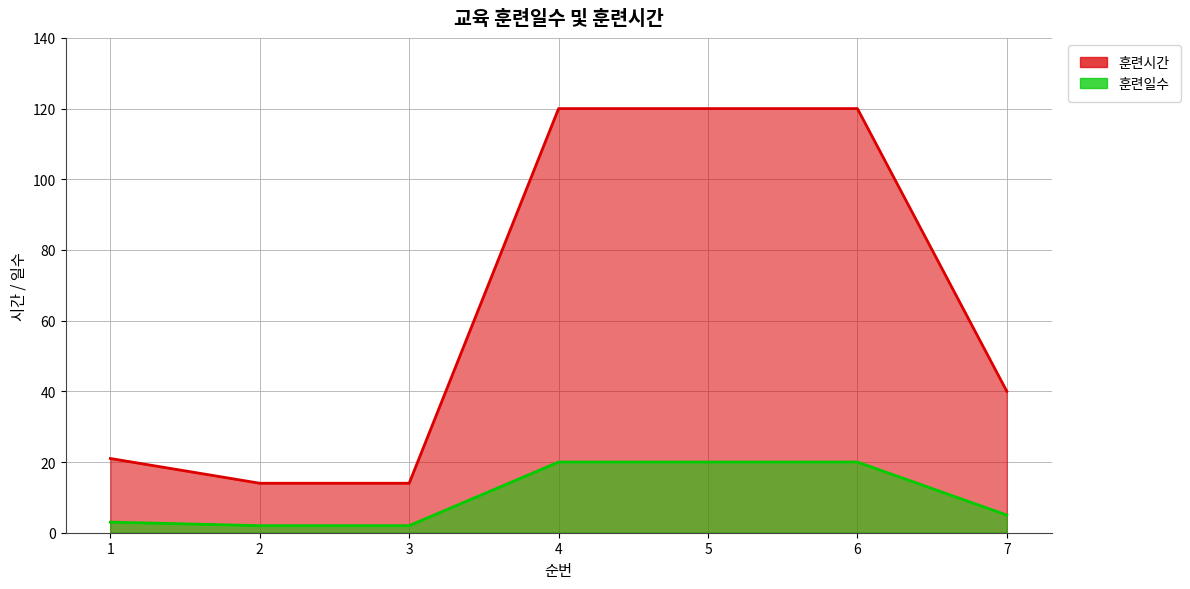

How many lines are shown in the chart?

2